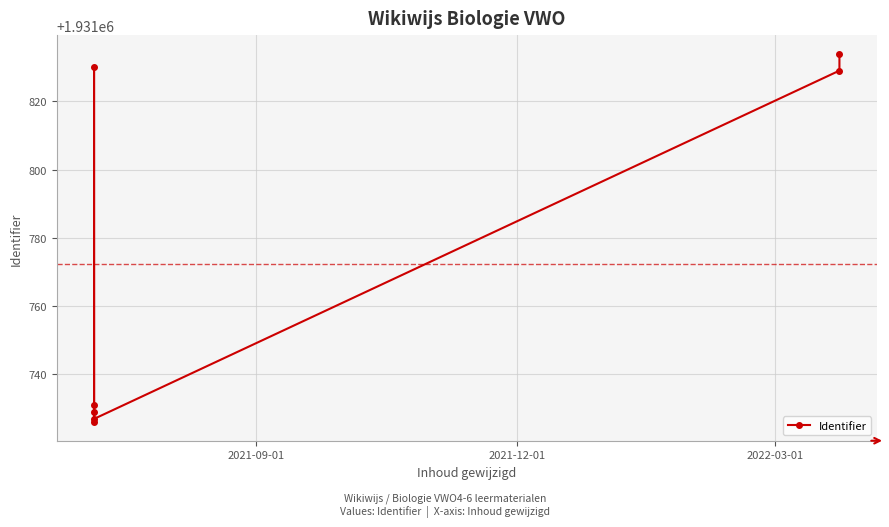

What is the value of the 7th point from the left?

1931834